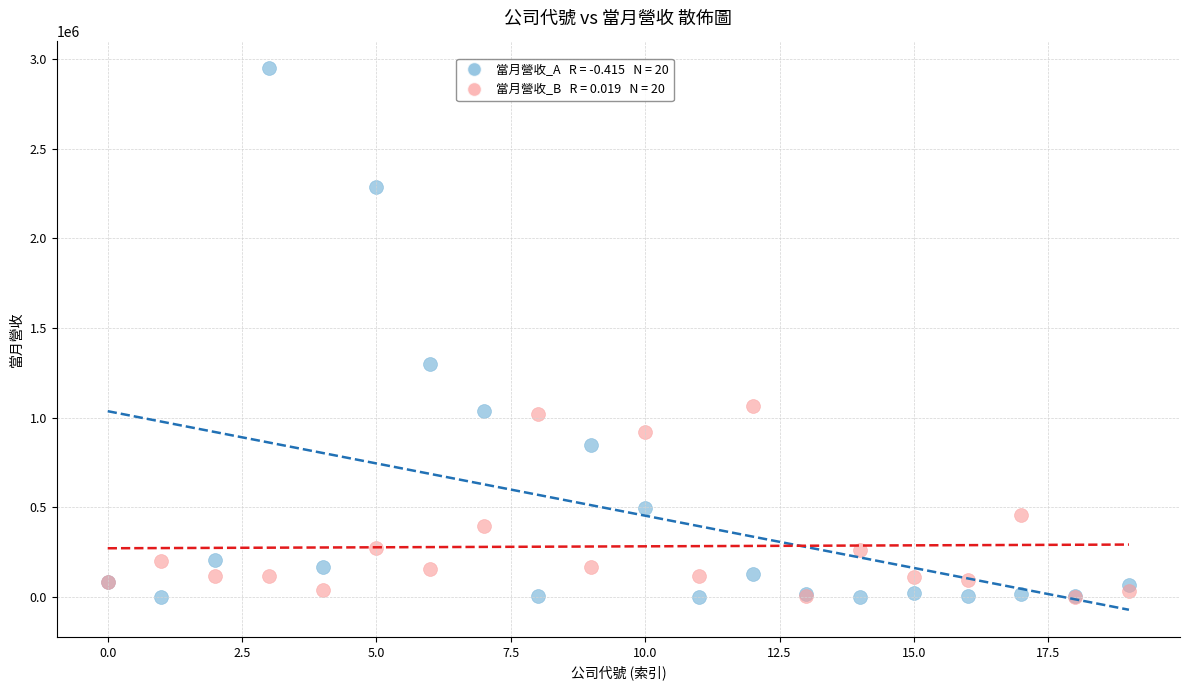

Across all series, what Y value is closest to 1475217?

1298489